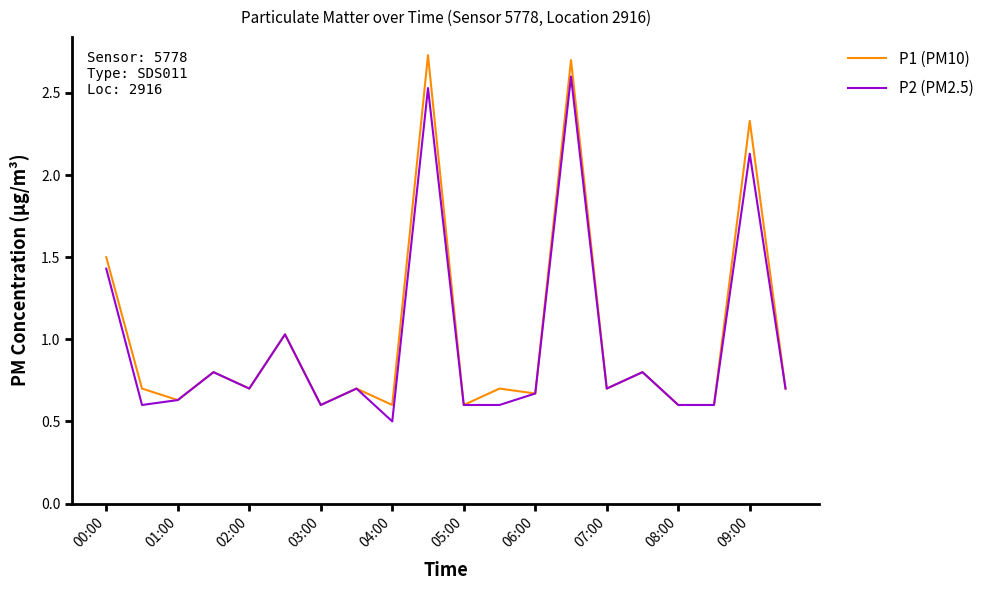

Which series has the widest spread of values?

P1 (PM10)